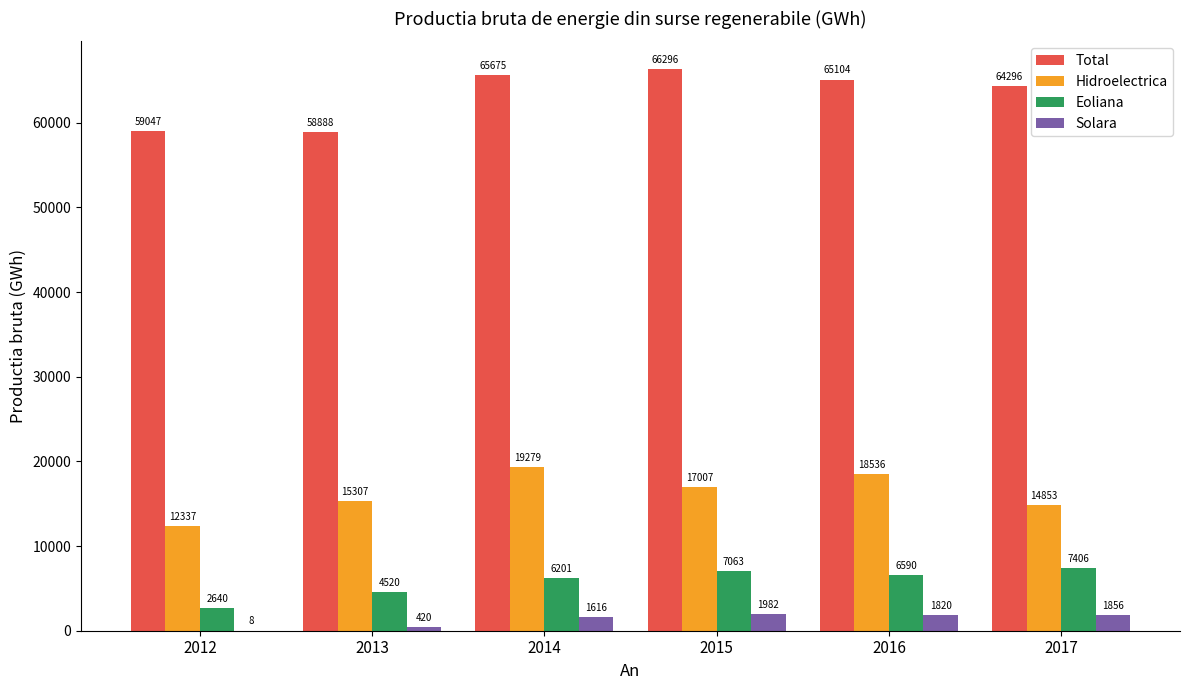

Between 2012 and 2015, which series saw the biggest shift?

Total